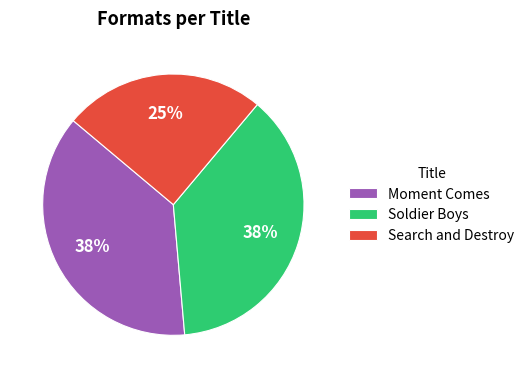

Combined, do Moment Comes and Search and Destroy account for over 50%?

Yes